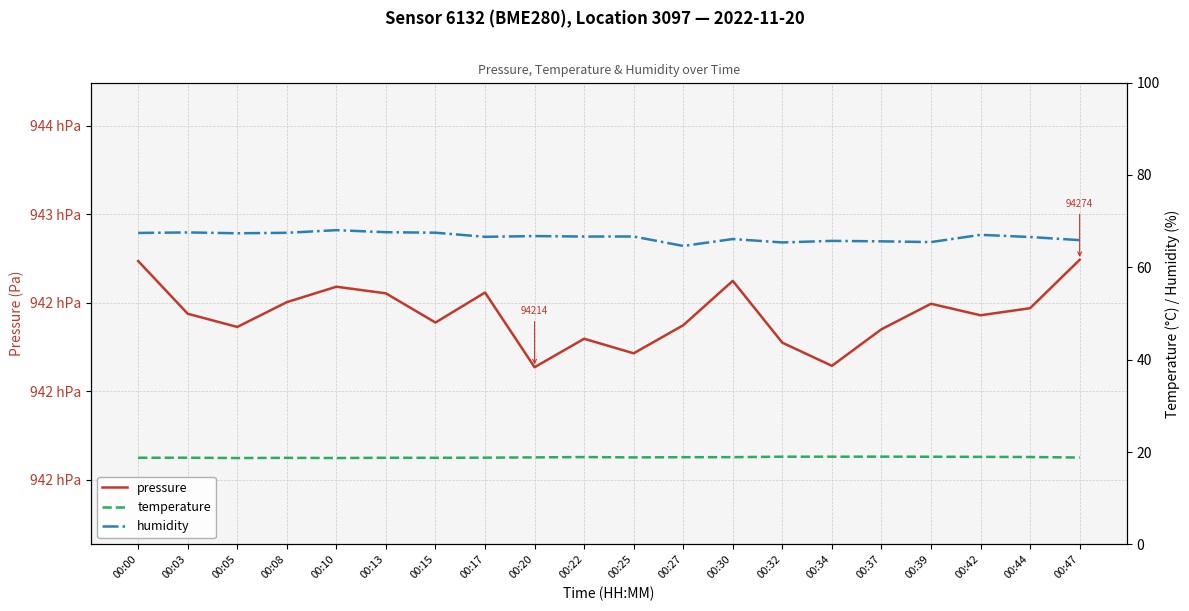

The value of pressure at 00:20 is 94213.6. True or false?

True